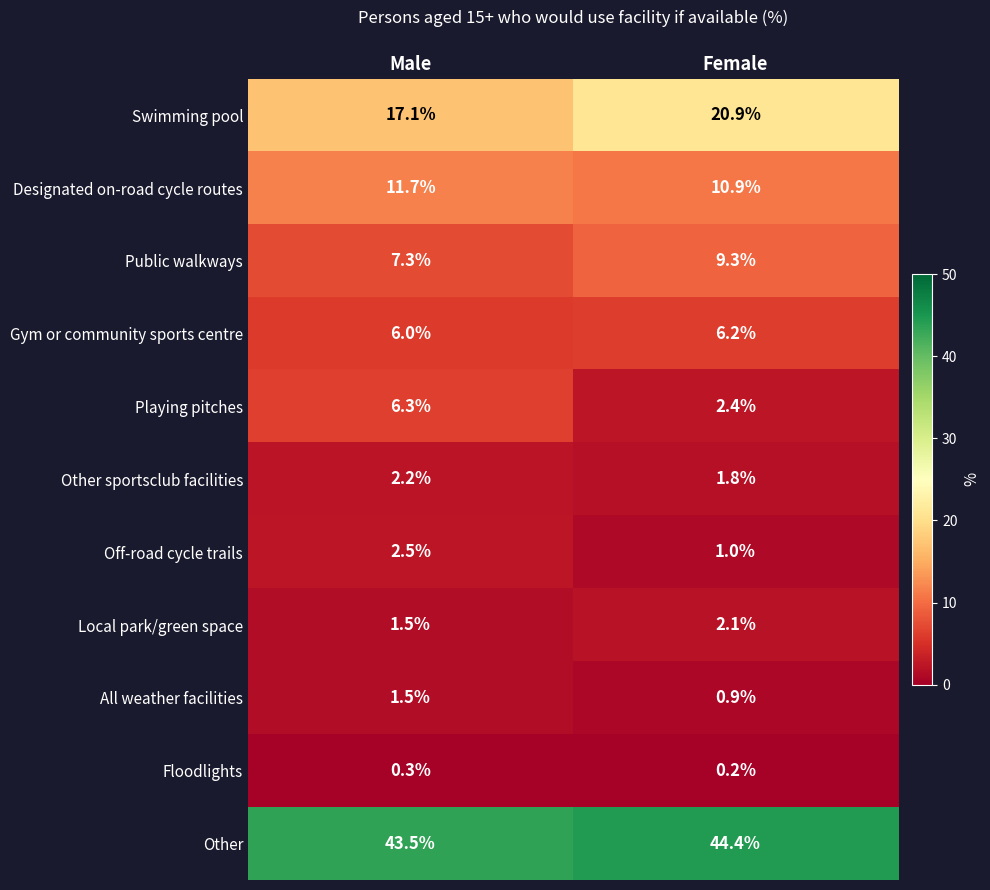

List the series in order of their peak value, highest first.

Other, Swimming pool, Designated on-road cycle routes, Public walkways, Playing pitches, Gym or community sports centre, Off-road cycle trails, Other sportsclub facilities, Local park/green space, All weather facilities, Floodlights